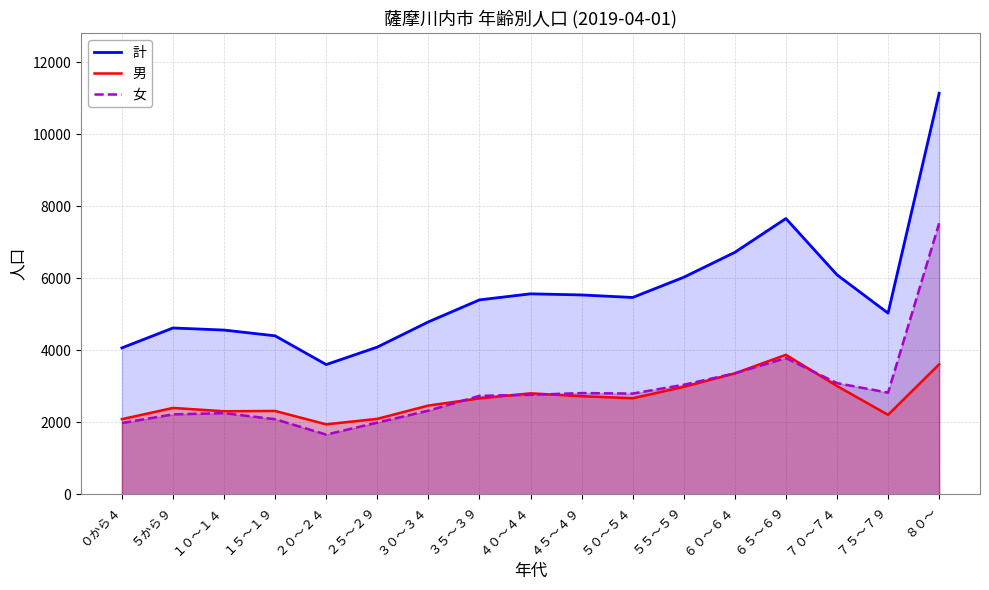

At which category does 女 reach its first local valley?

２０～２４